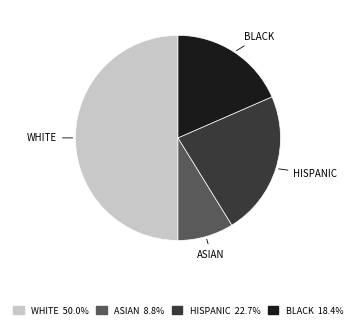

How many slices are in this pie chart?

4